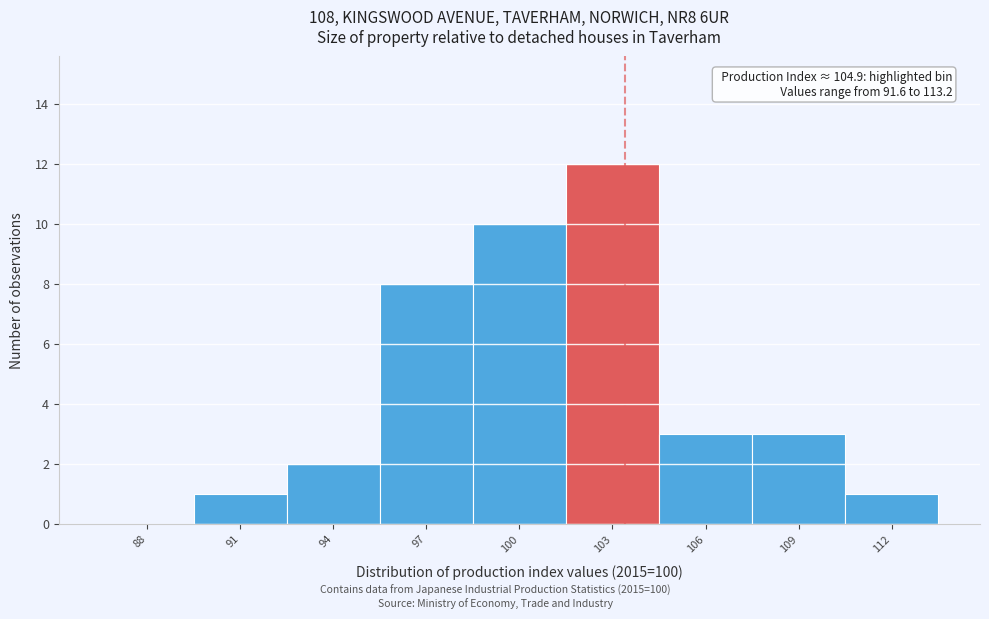

Which label corresponds to the largest value in the chart?

103